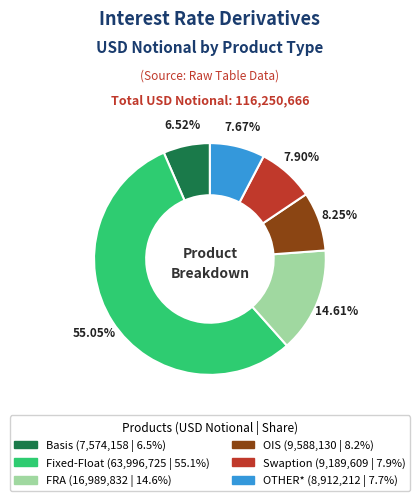

What percentage is the FRA slice, to the nearest percent?

15%